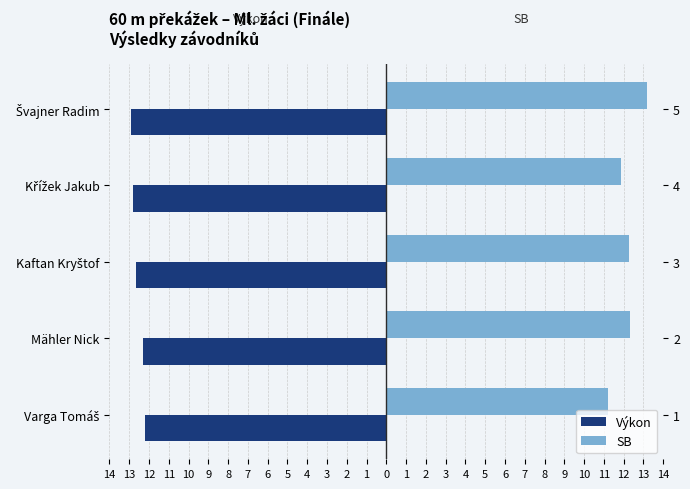

How many data points does each series have?

5